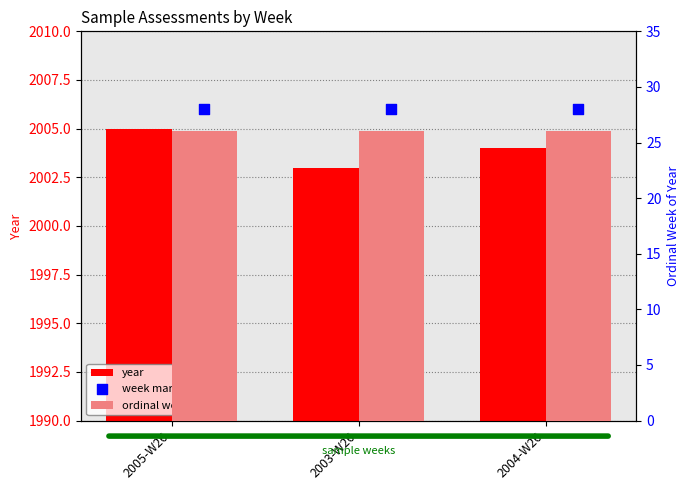

Is the value of year at 2003-W26 greater than the value of ordinal week of year at 2005-W26?

Yes